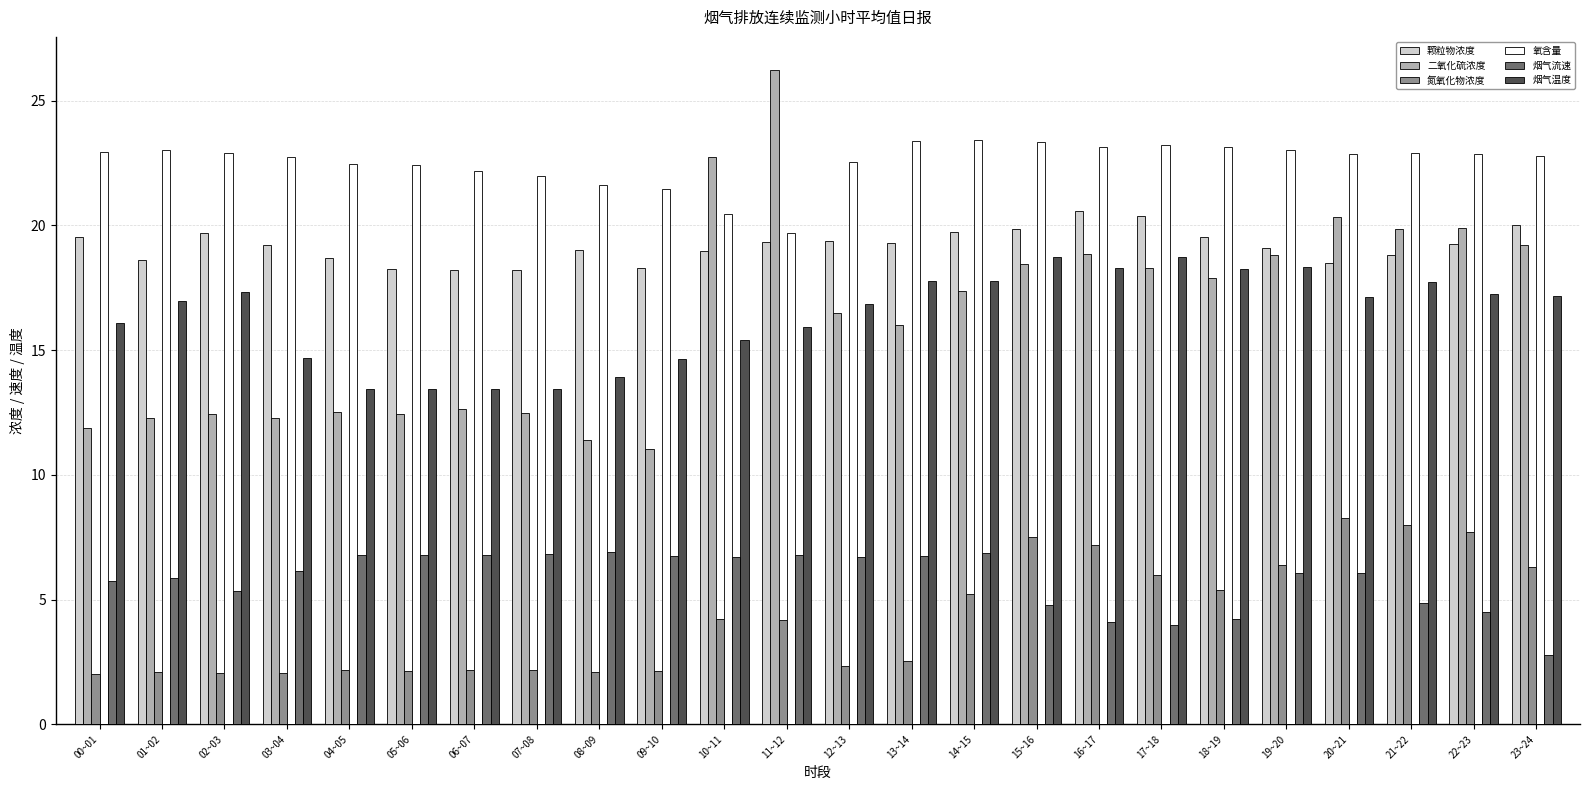

At how many categories does at least one series exceed 13?

24